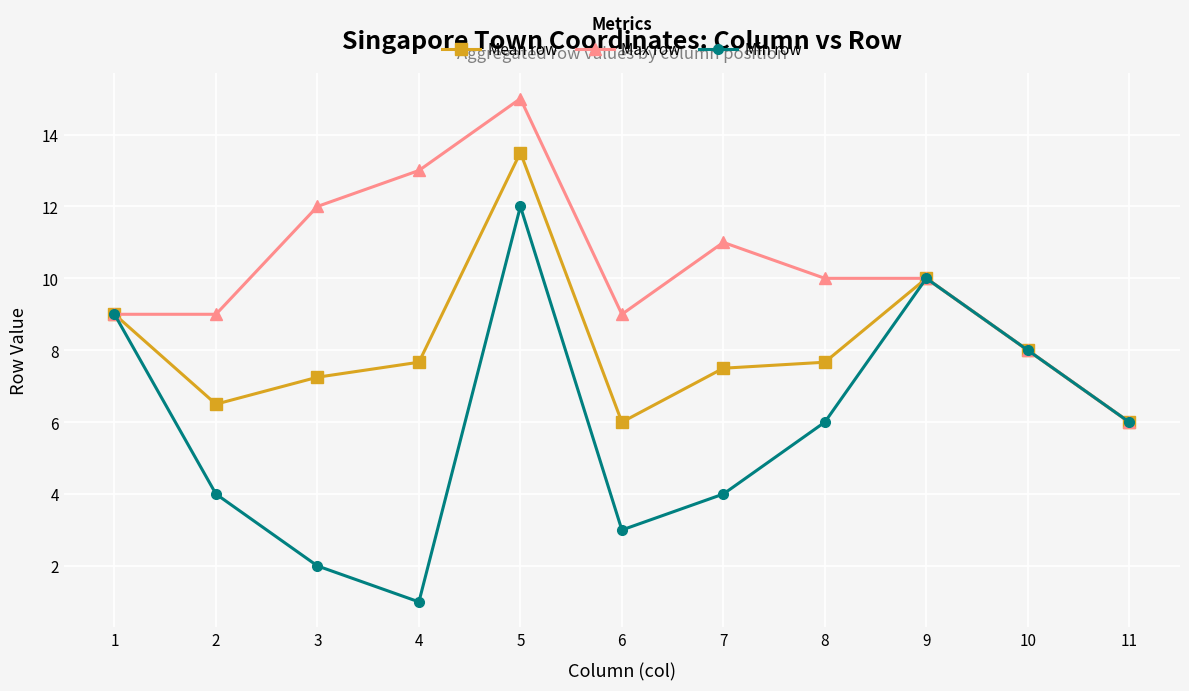

At which category is the sum across all series the highest?

5